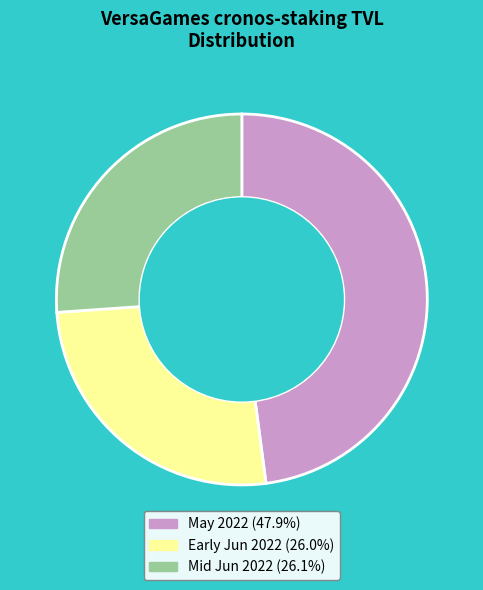

Does any single category account for the majority?

No